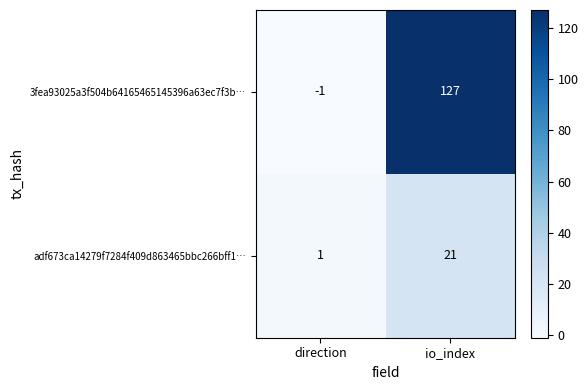

The value of 3fea93025a3f504b64165465145396a63ec7f3b… at direction is -1. True or false?

True